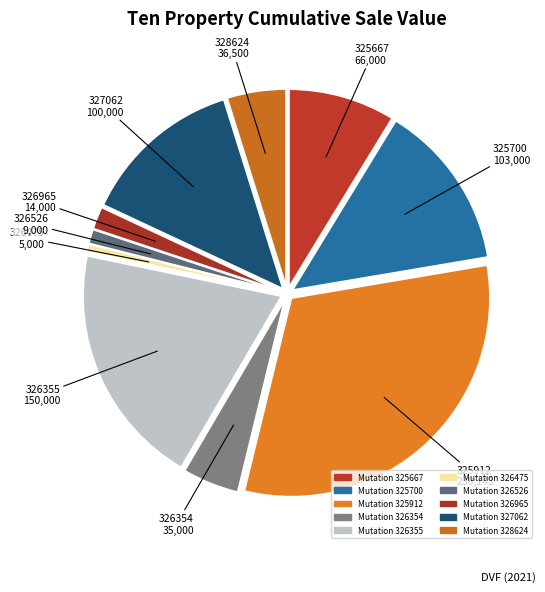

Which slice is the largest?

Vente-325912